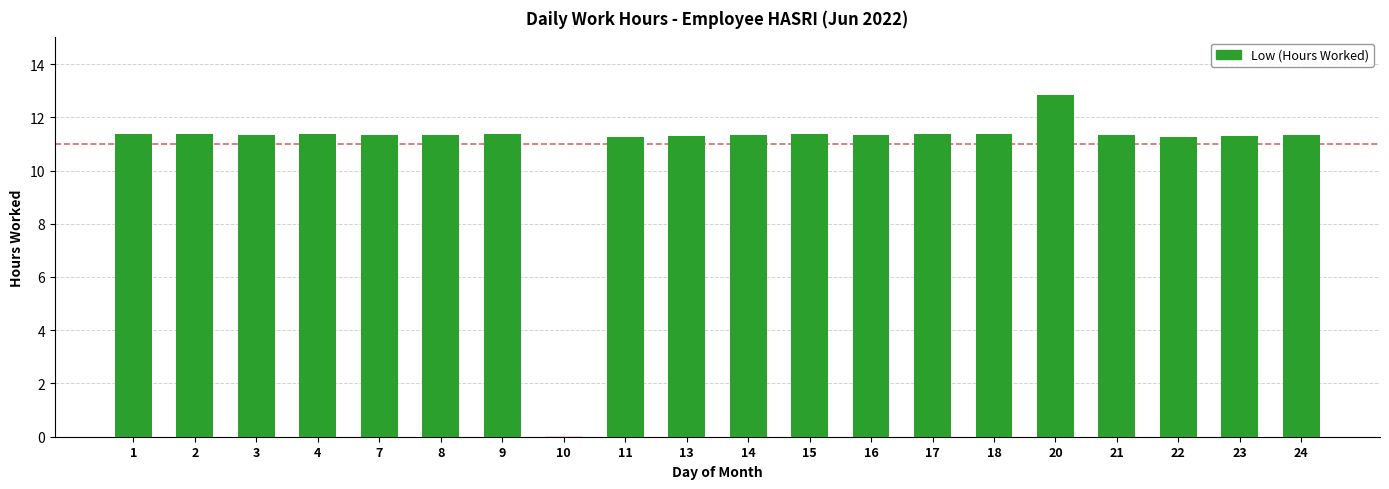

The value at 18 is 19.9. True or false?

False